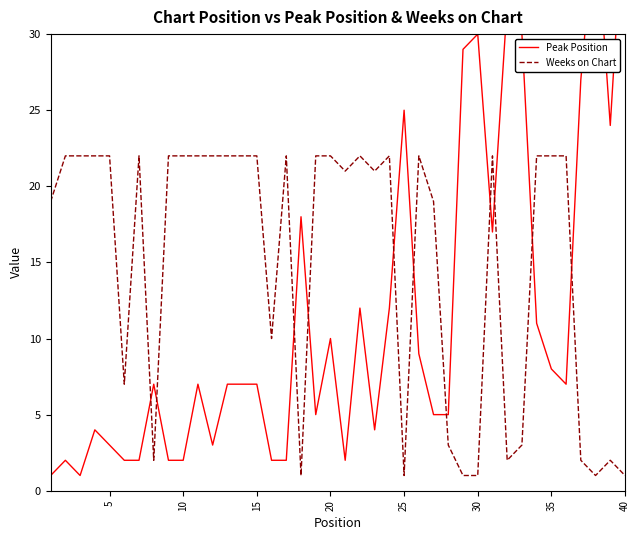

At how many categories does at least one series exceed 11?

36